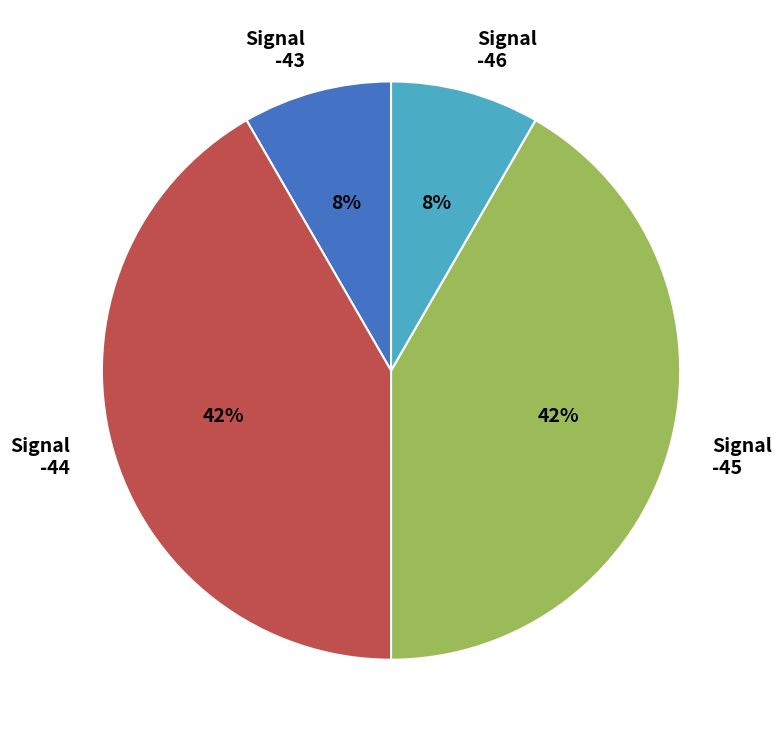

Is the sum of -43 and -46 greater than half?

No